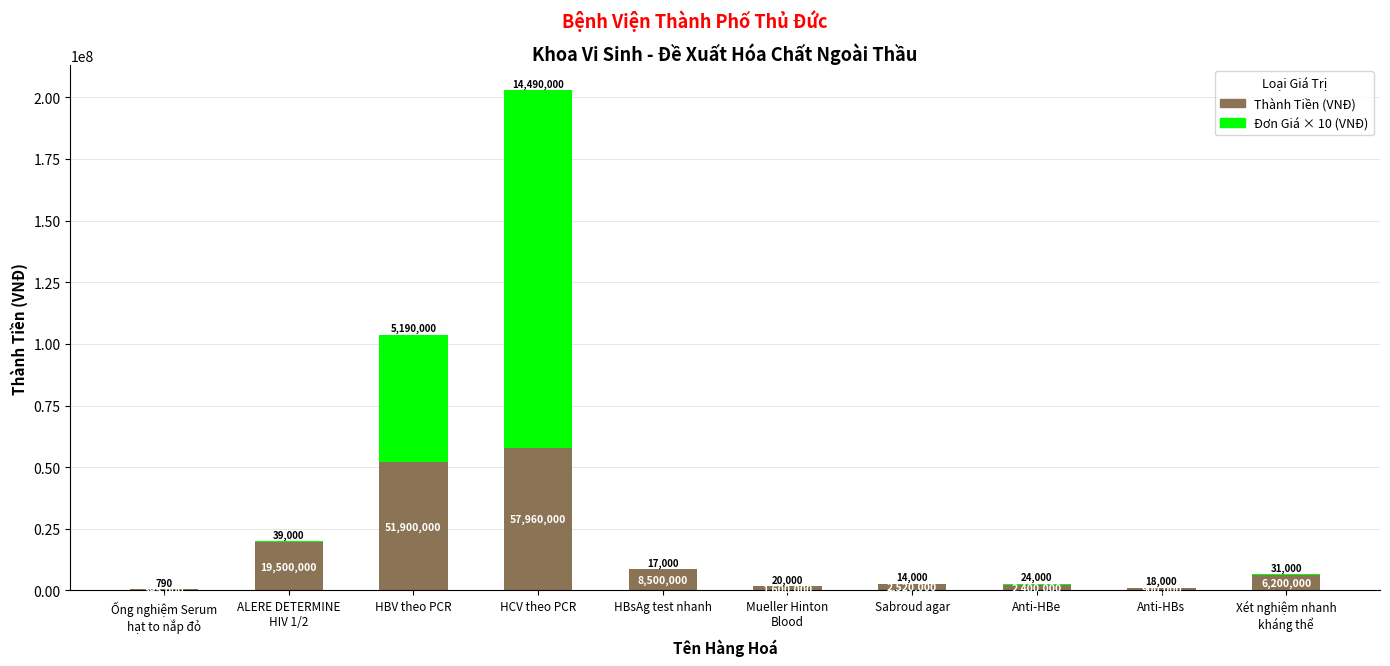

What is the total value across all series at Anti-HBe?

2640000